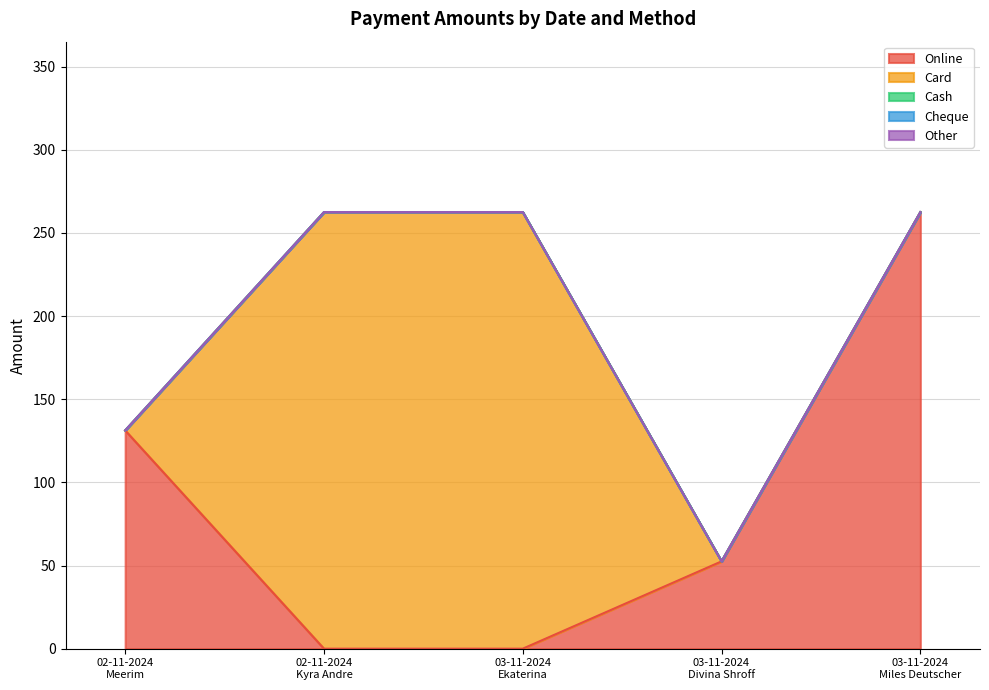

At which category is the sum across all series the highest?

02-11-2024
Kyra Andre